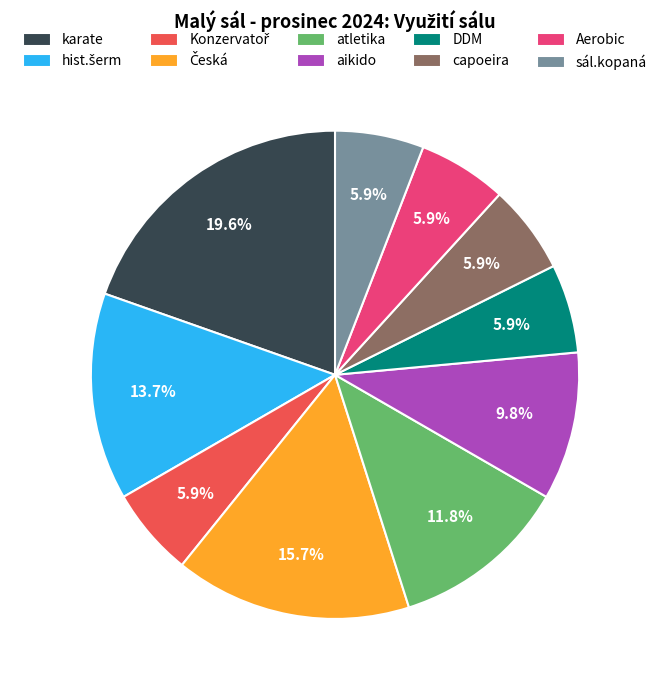

What is the ratio of the value at karate to the value at DDM?

3.3